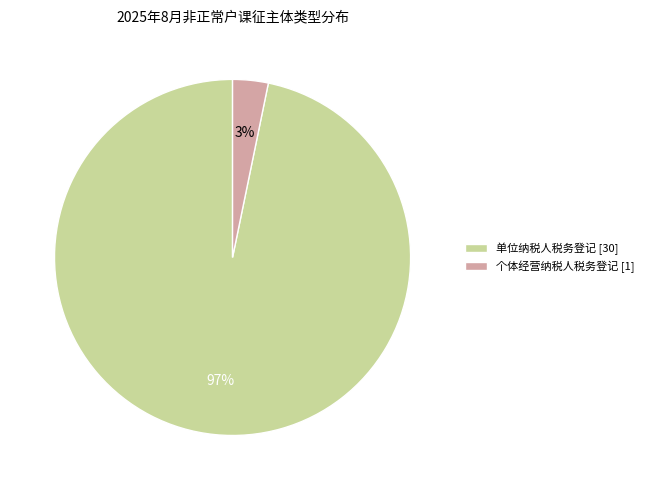

Which has a higher value, 单位纳税人税务登记 or 个体经营纳税人税务登记?

单位纳税人税务登记